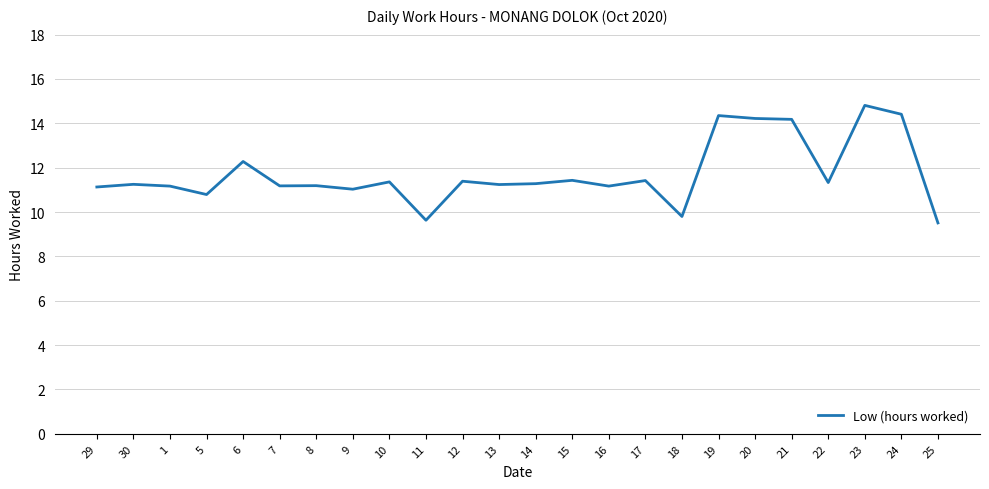

Which category has the highest value across all series?

23